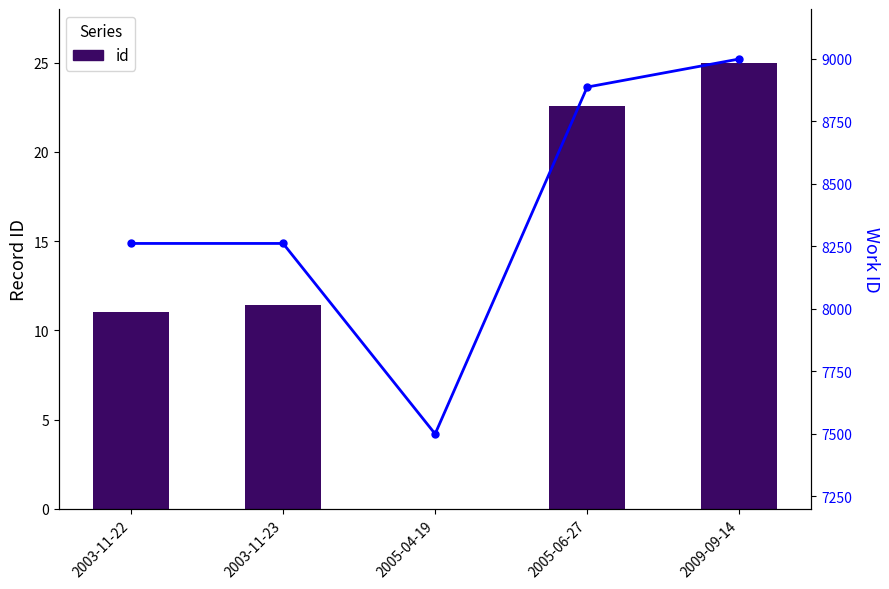

Reading left to right, list all the values displayed in this chart.

id: 2003-11-22=11.0	2003-11-23=11.4	2005-04-19=0.0	2005-06-27=22.6	2009-09-14=25.0
work_id: 2003-11-22=8262.0	2003-11-23=8262.0	2005-04-19=7500.0	2005-06-27=8887.7	2009-09-14=9000.0